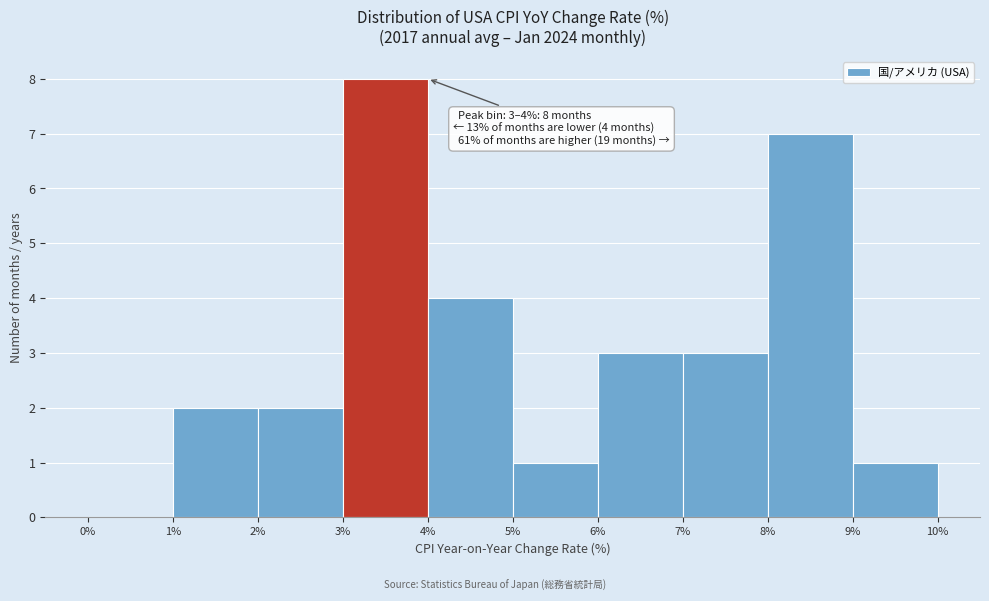

Which range on the x-axis has the tallest bar?

3% to 4%